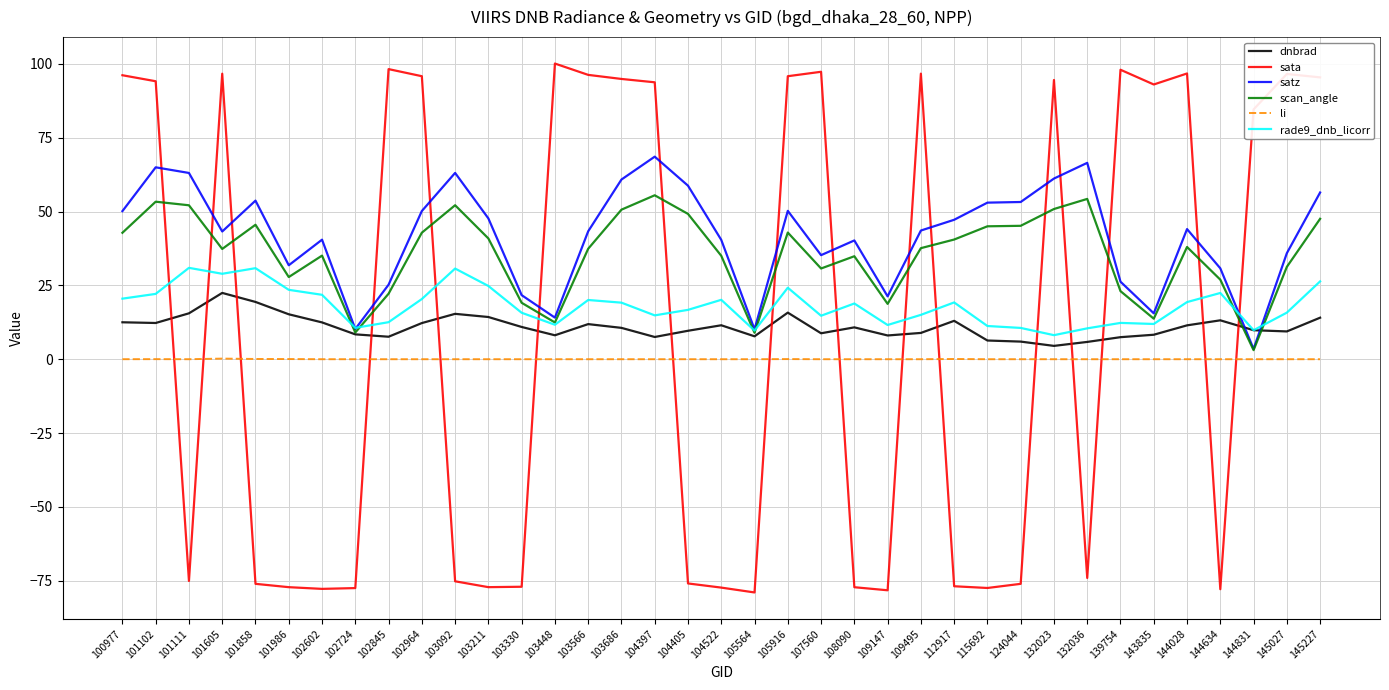

Between 103092 and 144831, which series saw the biggest shift?

sata